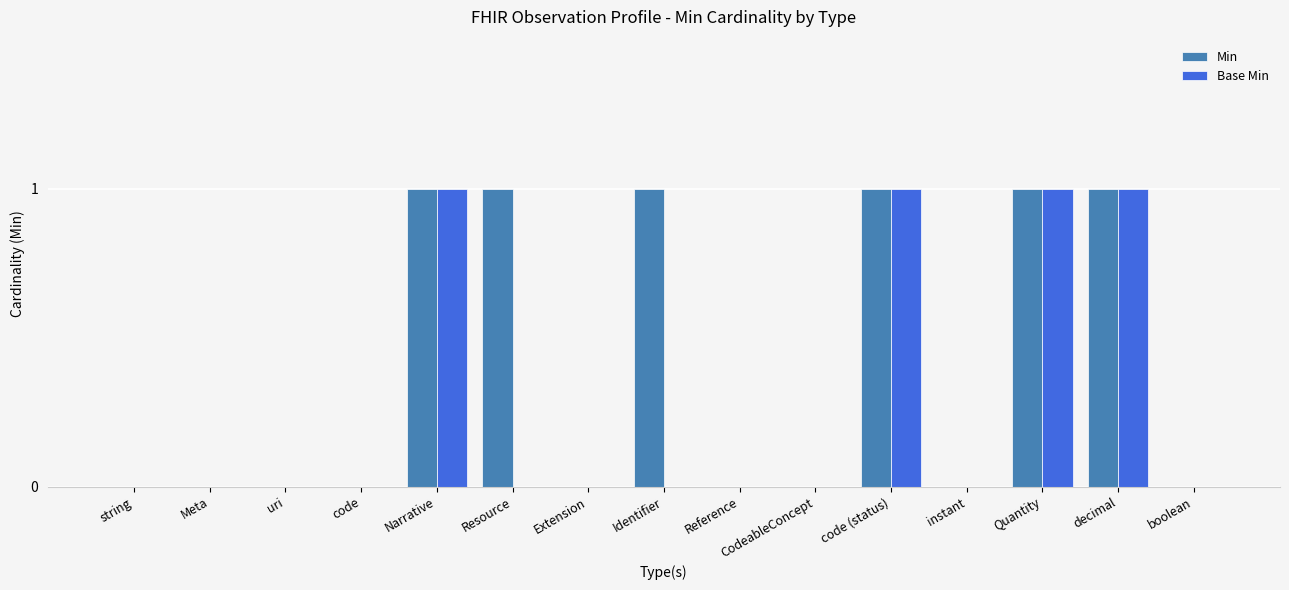

Is the value of Min at Narrative greater than the value of Base Min at Extension?

Yes